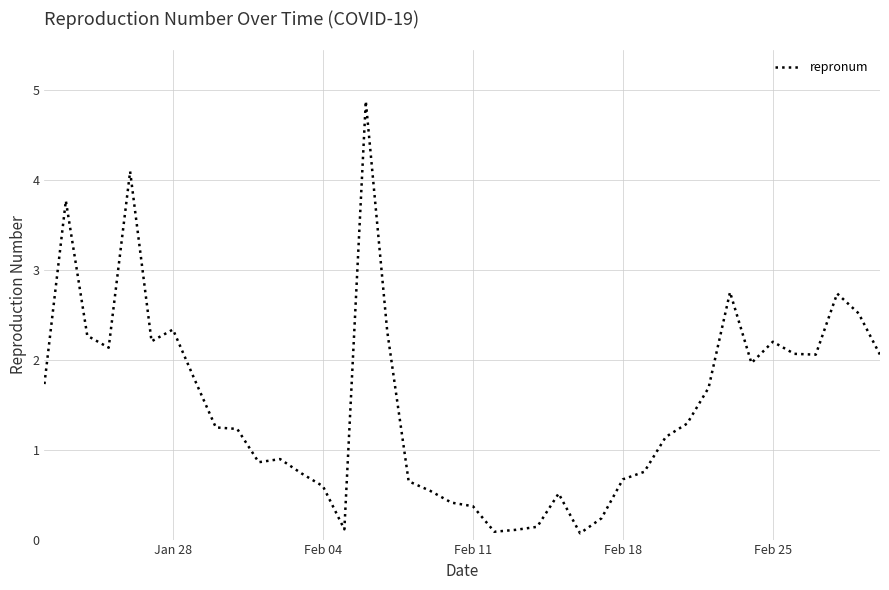

What is the greatest value displayed?

4.9